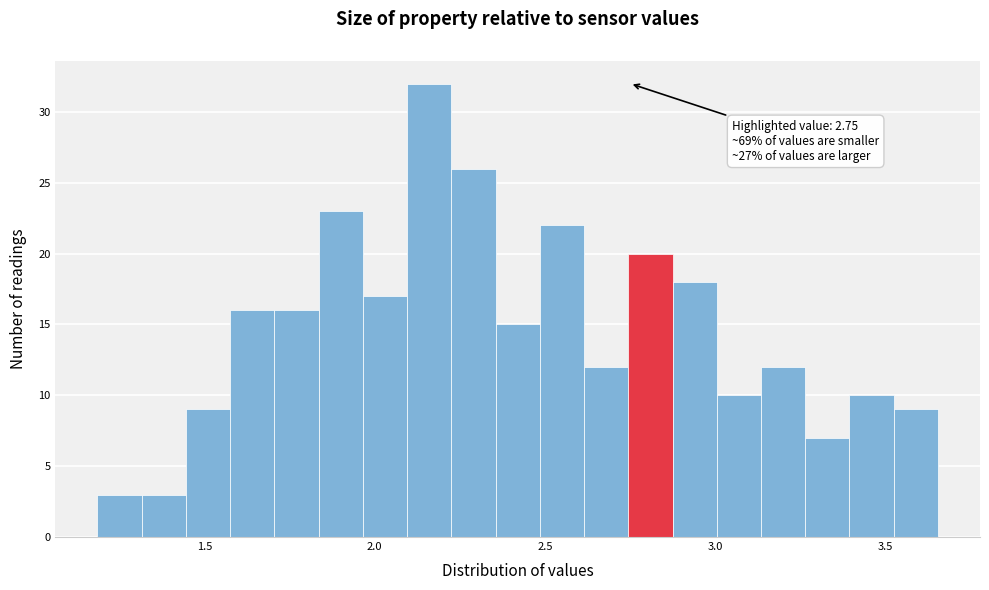

Around what value on the x-axis is the tallest bar? Give the approximate position of its centre, as read against the axis.

2.15